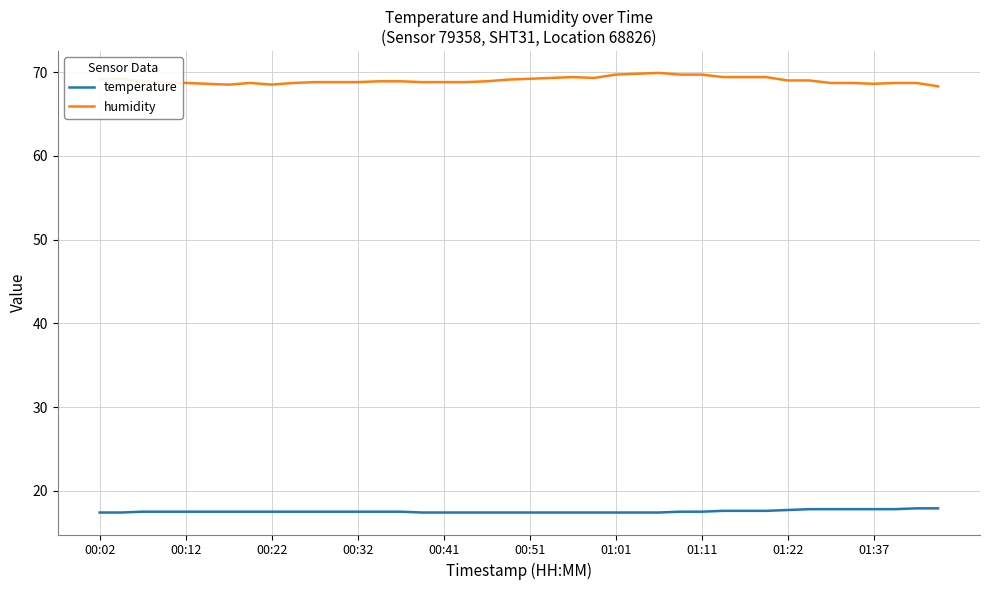

What is the smallest value displayed?

17.4